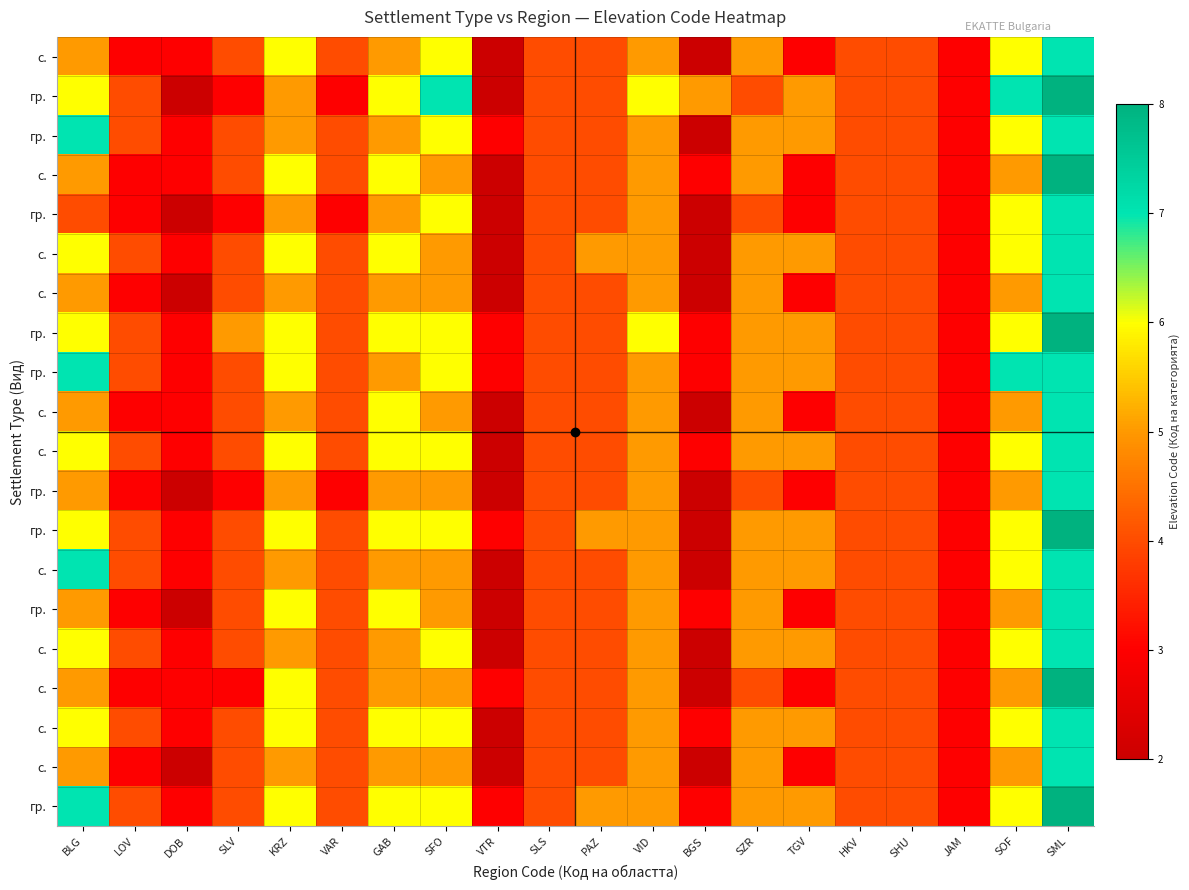

Between VTR and SZR, which is larger?

SZR